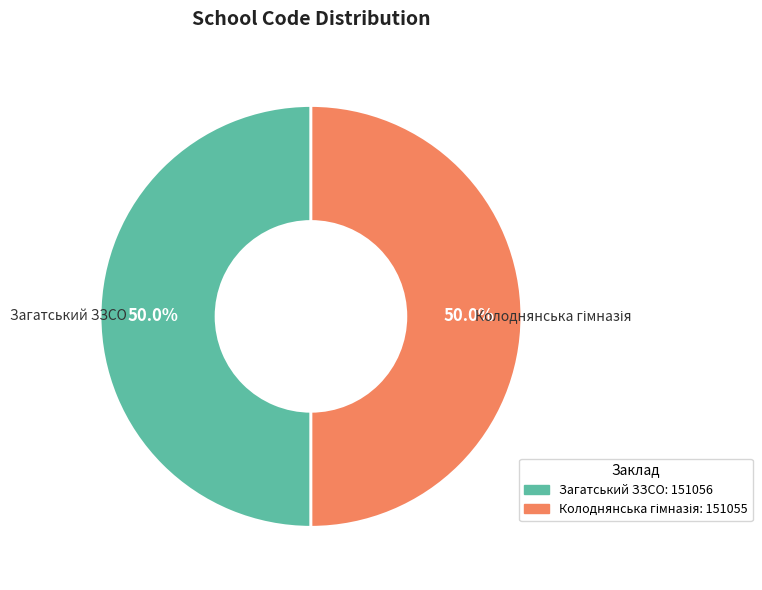

How many slices are in this pie chart?

2